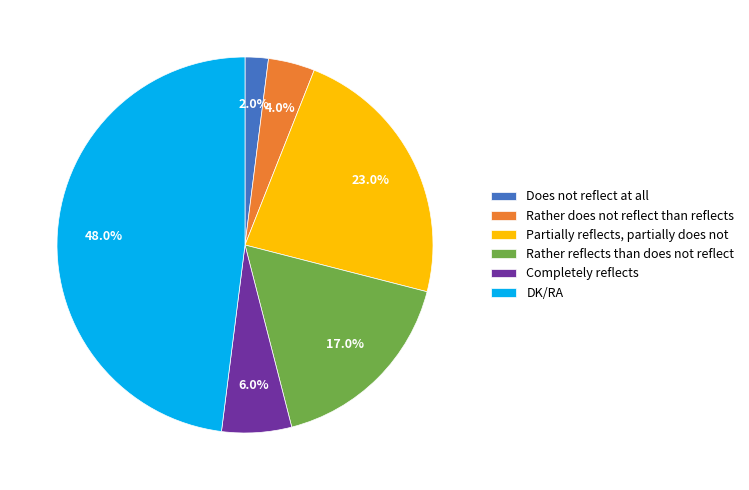

To the nearest percent, what is the combined percentage of Does not reflect at all and Partially reflects, partially does not?

25%